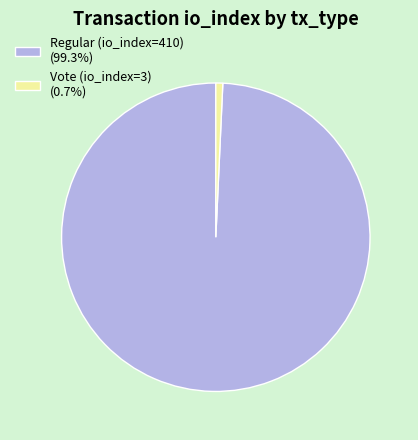

The Regular (io_index=410) slice represents 99% of the pie. True or false?

True